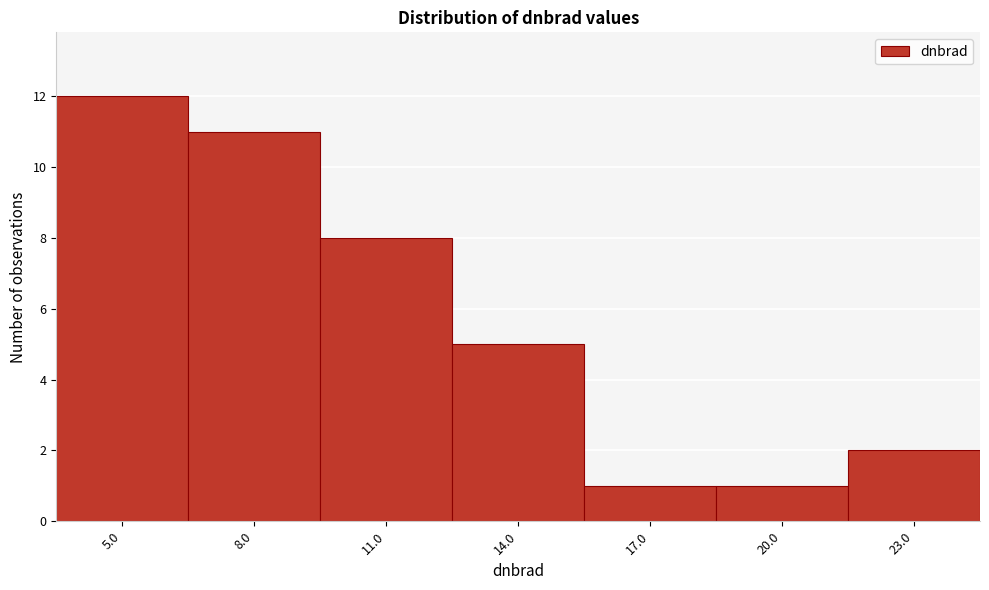

Reading left to right, what are all the values shown in this chart?

5.0=12	8.0=11	11.0=8	14.0=5	17.0=1	20.0=1	23.0=2